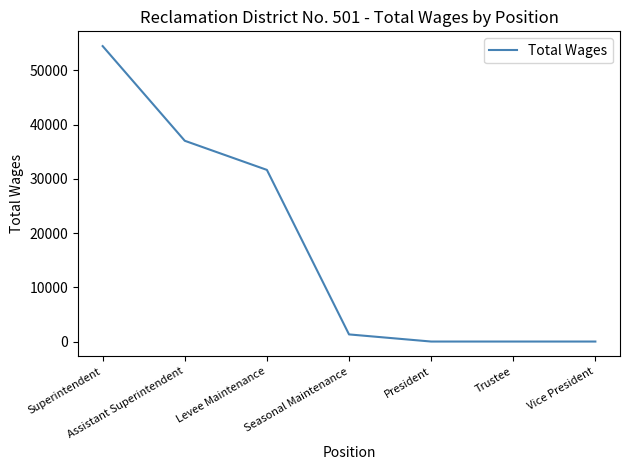

Which category has the highest value across all series?

Superintendent